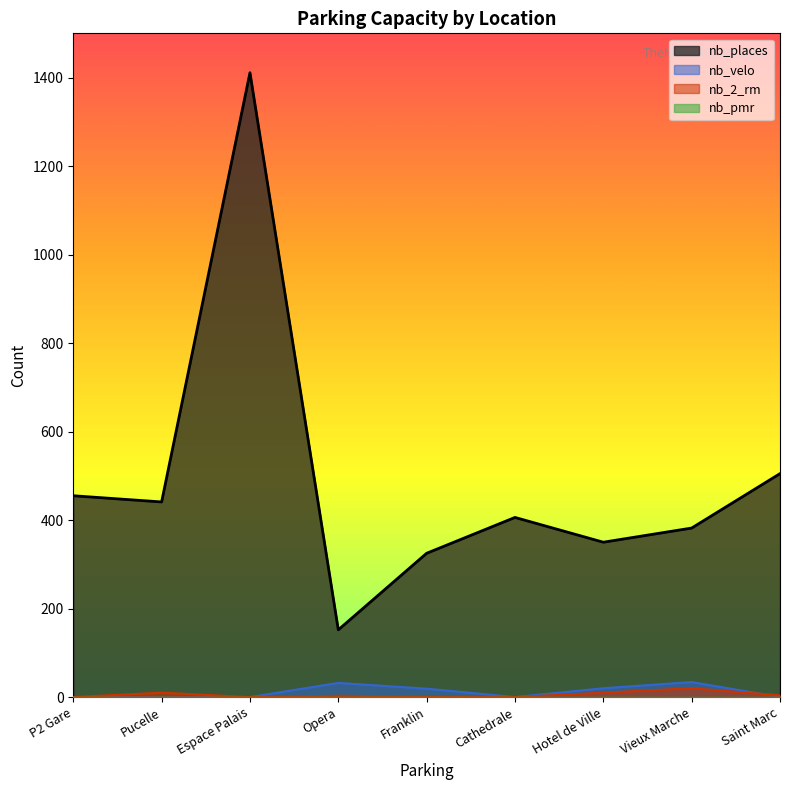

How many lines are shown in the chart?

4